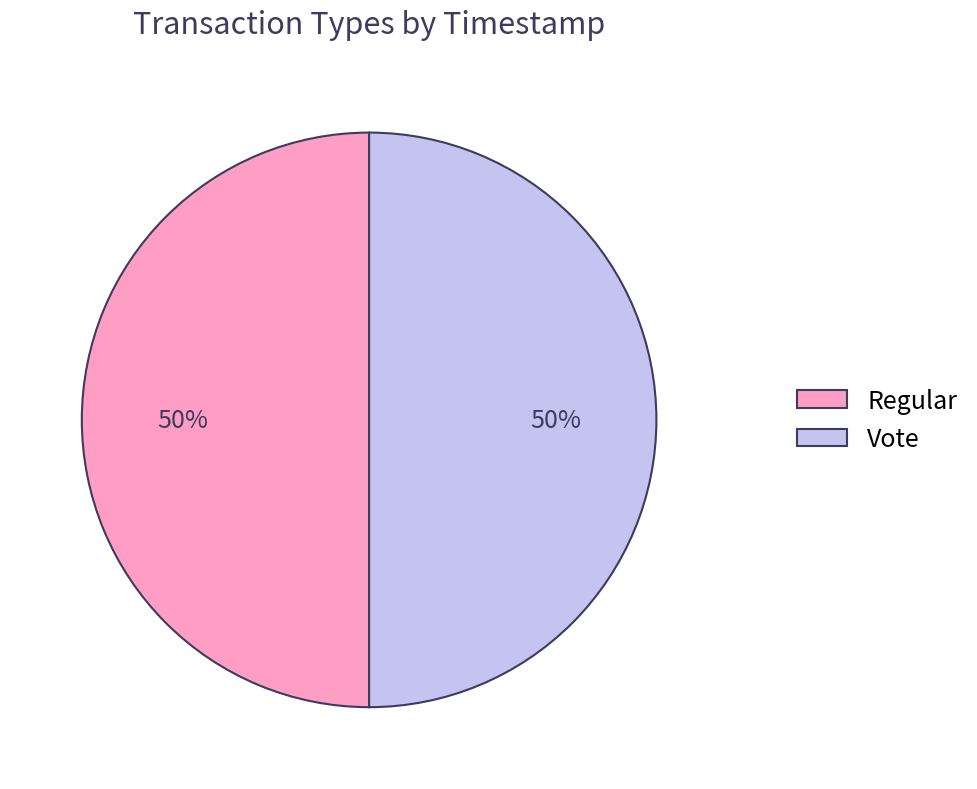

What is the ratio of the value at Vote to the value at Regular?

1.0